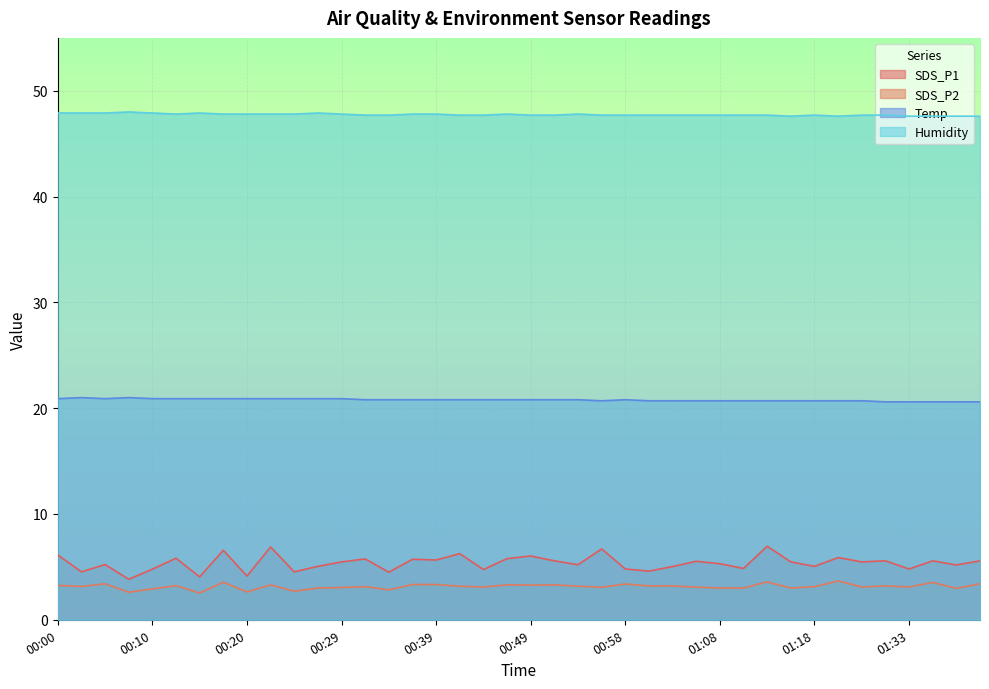

How many interior local peaks does the Temp series have?

3